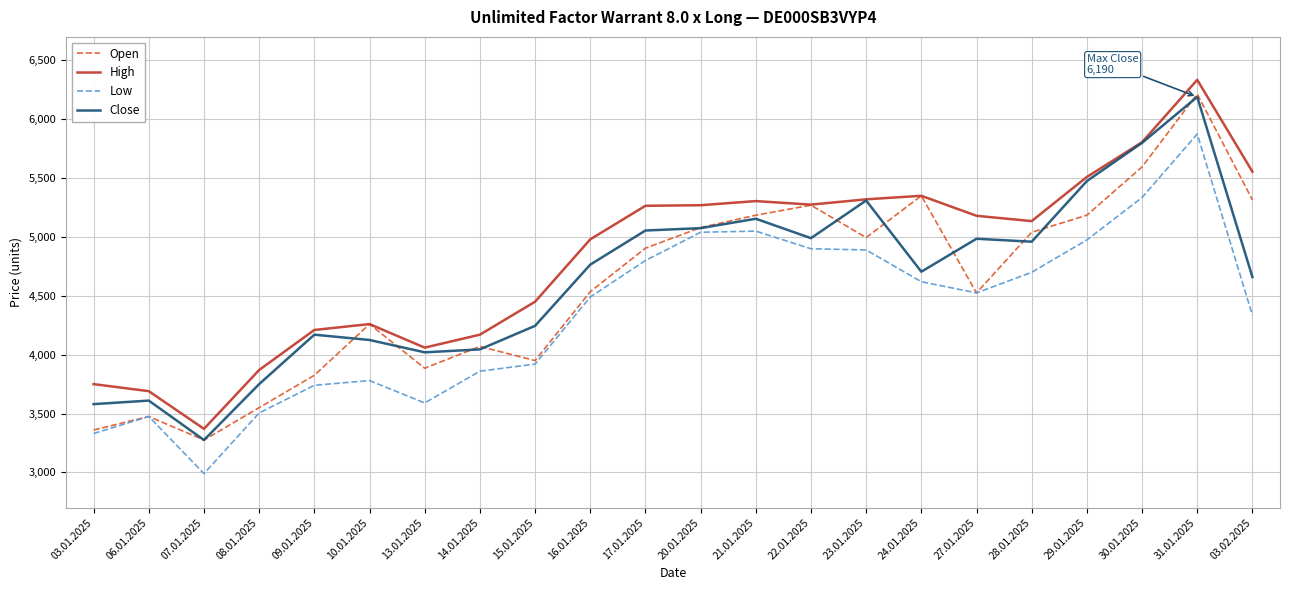

True or false: High and Low intersect in this chart.

False